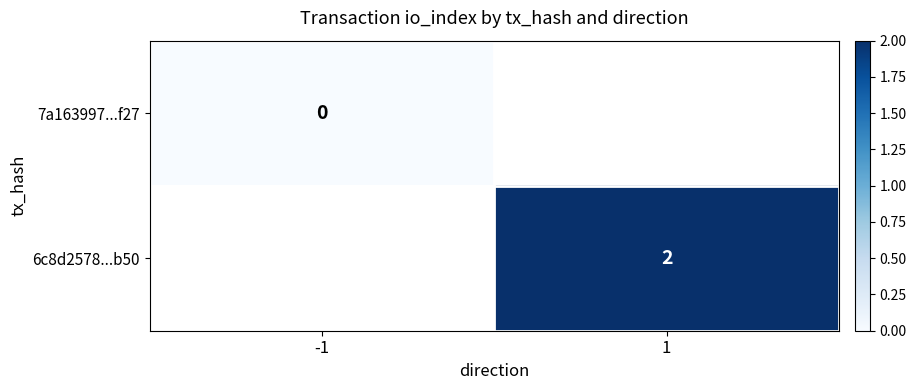

Is the value of 6c8d2578...b50 at 1 greater than the value of 7a163997...f27 at -1?

Yes